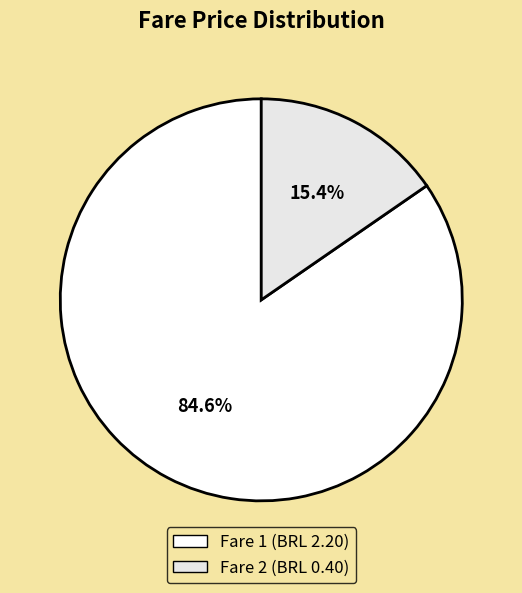

How many segments does this pie chart have?

2